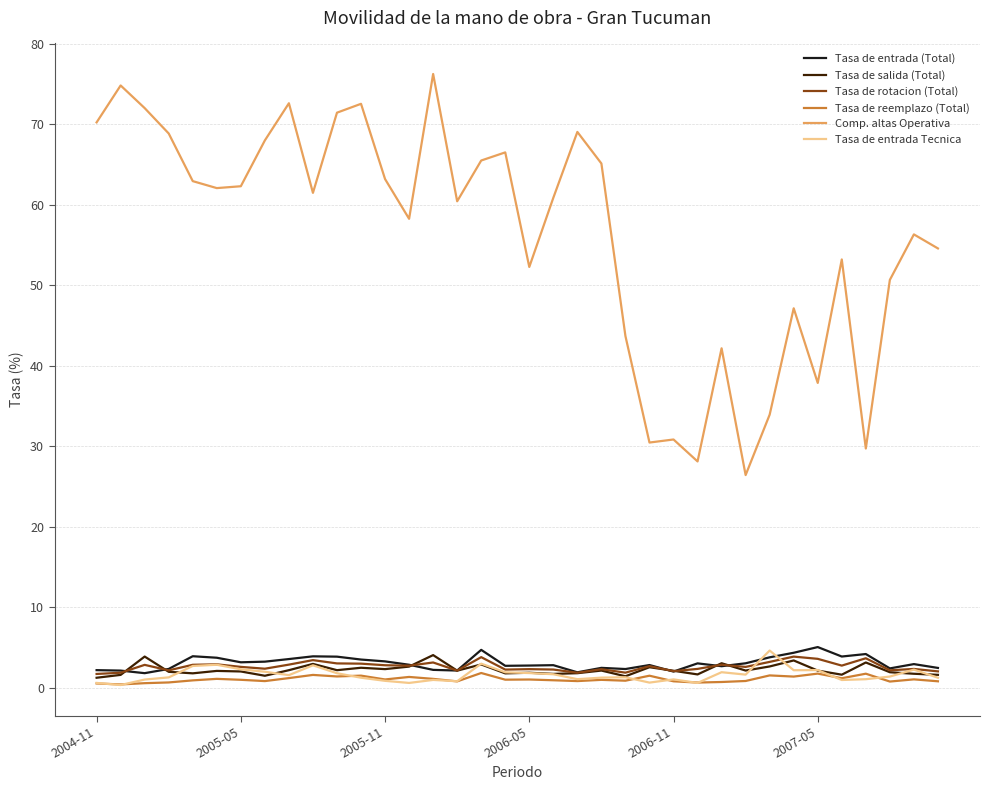

What are all the series names shown in the legend?

Tasa de entrada (Total), Tasa de salida (Total), Tasa de rotacion (Total), Tasa de reemplazo (Total), Comp. altas Operativa, Tasa de entrada Tecnica